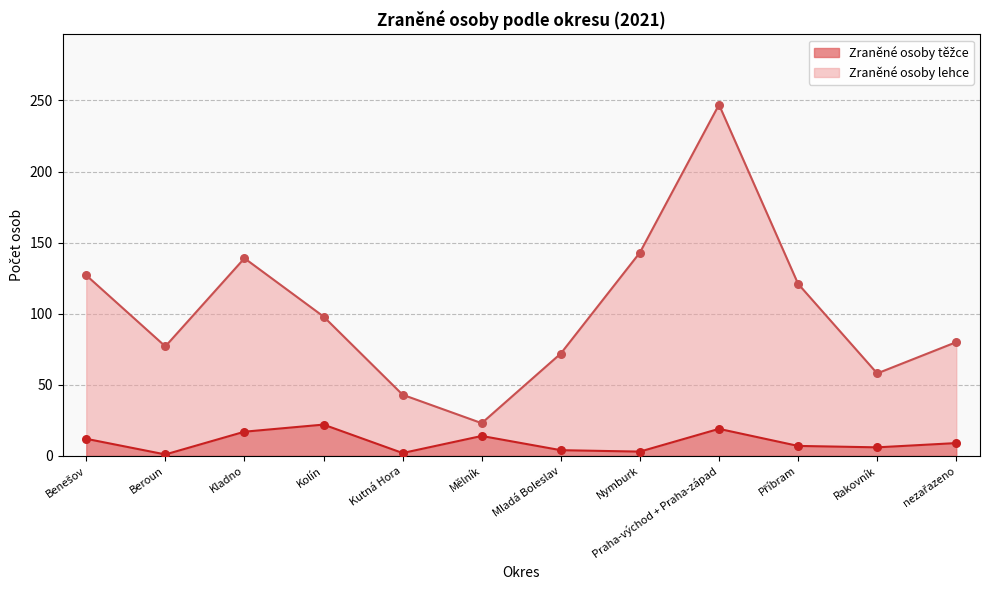

Which series has the widest spread of Y values?

Zraněné osoby lehce